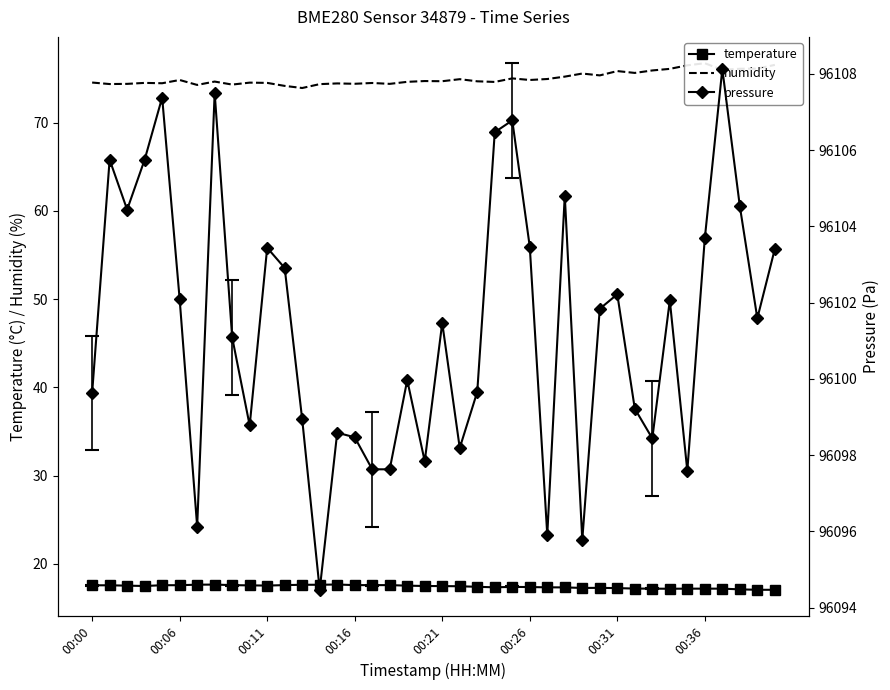

What are all the series names shown in the legend?

temperature, humidity, pressure